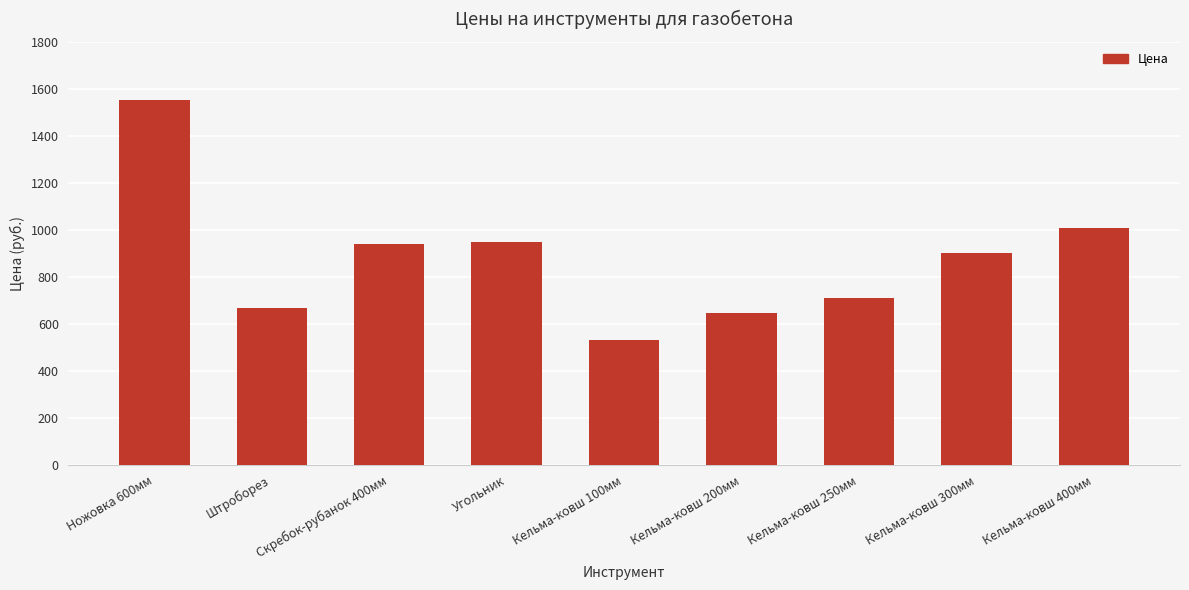

What is the ratio of the value at Кельма-ковш 250мм to the value at Угольник?

0.7